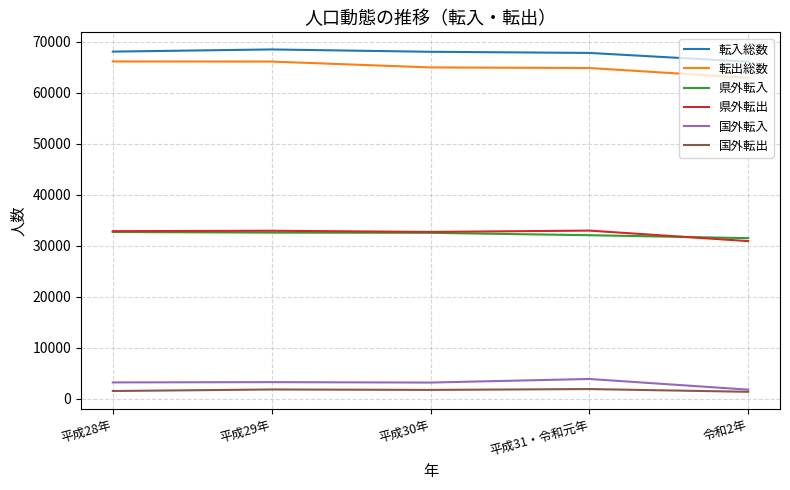

The 国外転入 series shows 3911 at 平成31・令和元年. True or false?

True